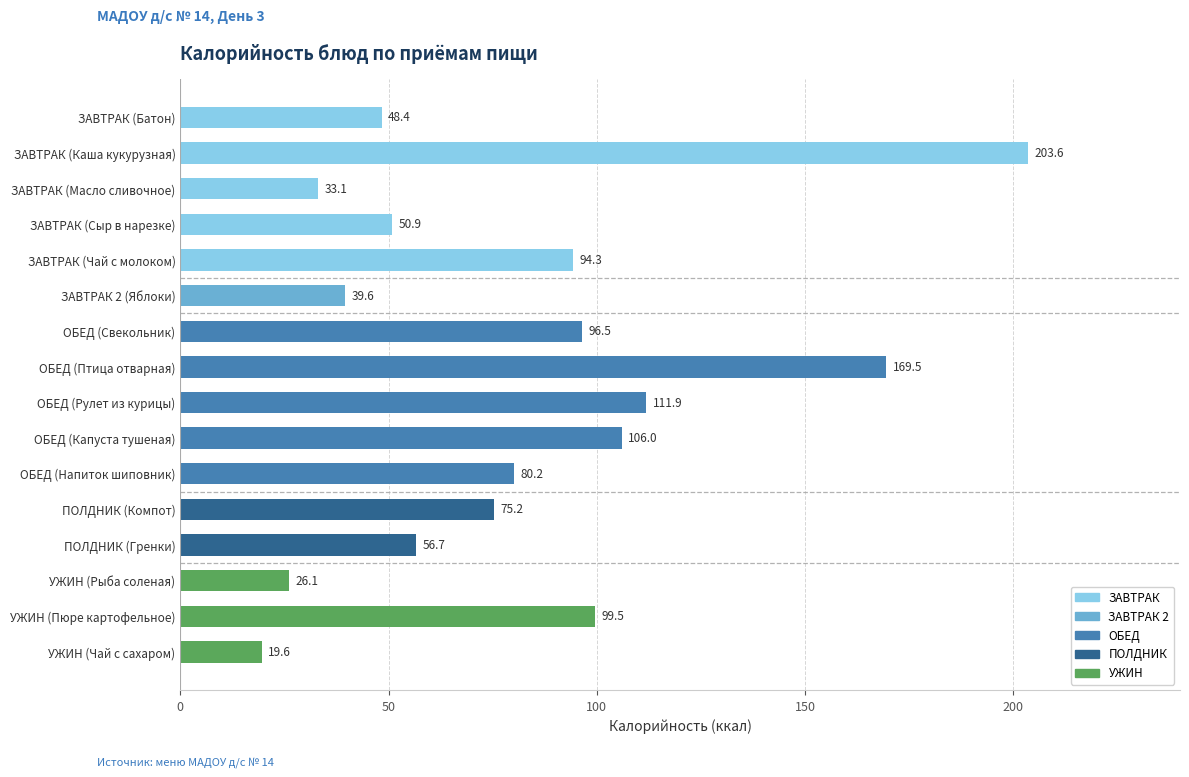

What is the value of the 12th bar from the top?

75.2